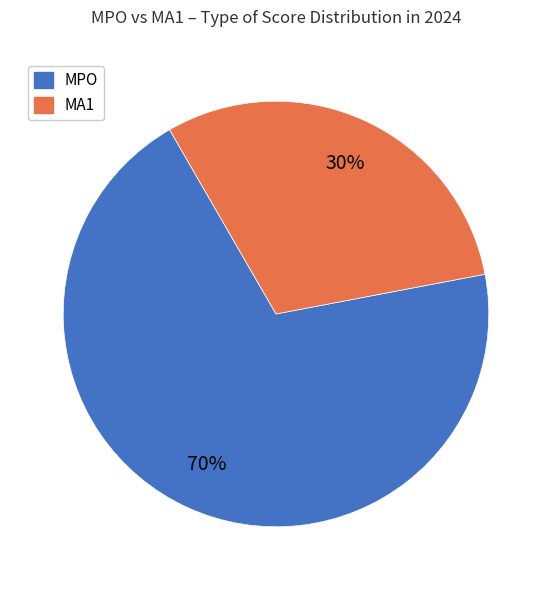

What percentage is the MA1 slice, to the nearest percent?

30%